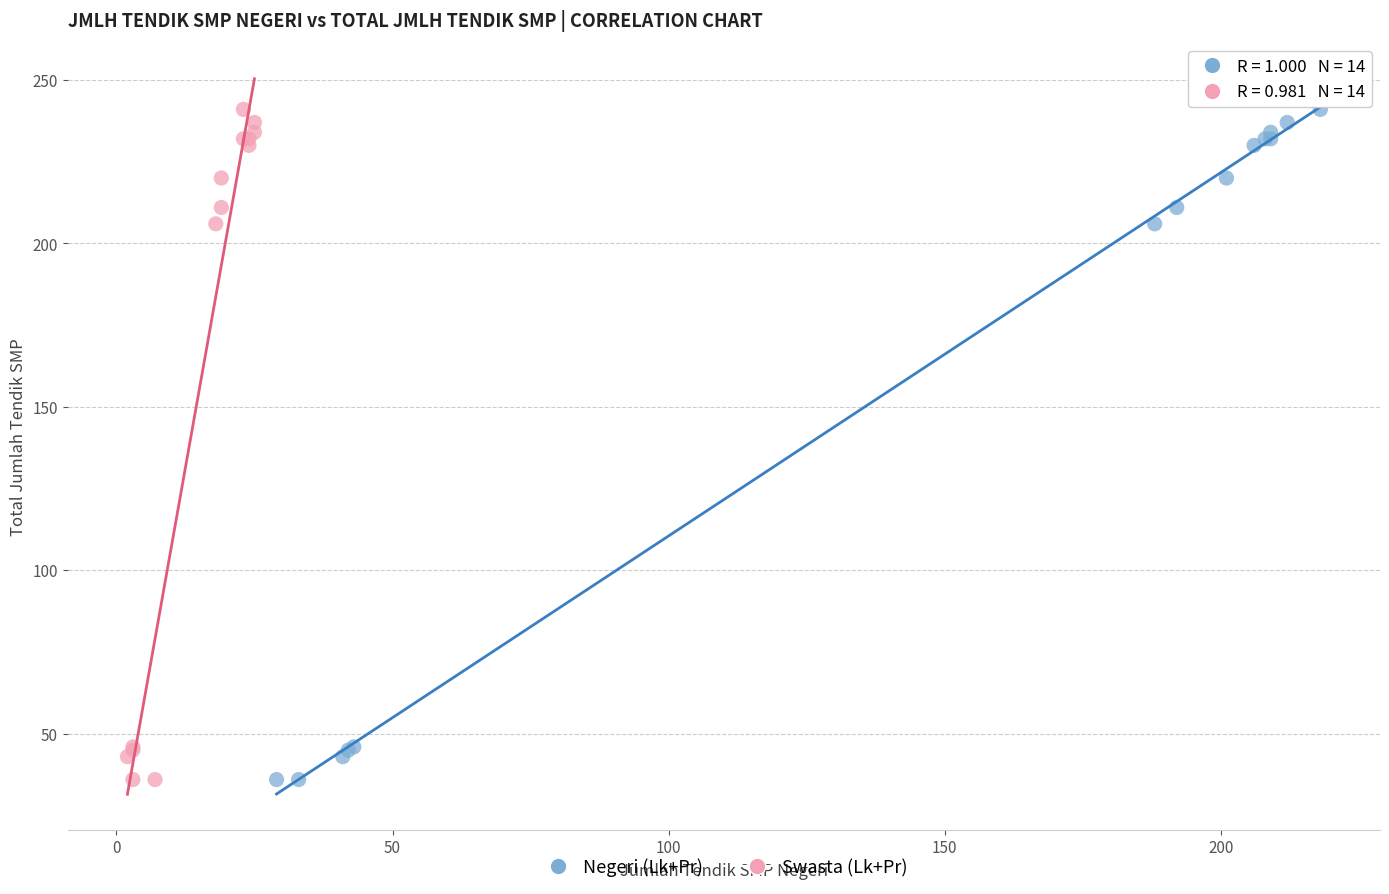

What are all the series names shown in the legend?

Negeri (Lk+Pr), Swasta (Lk+Pr)